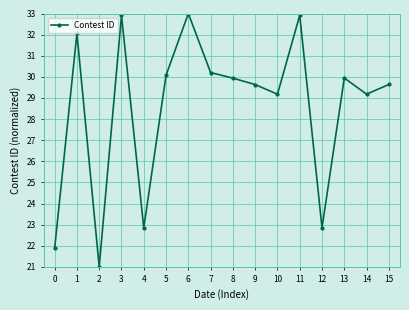

What is the value of the 1st point from the left?

21.9